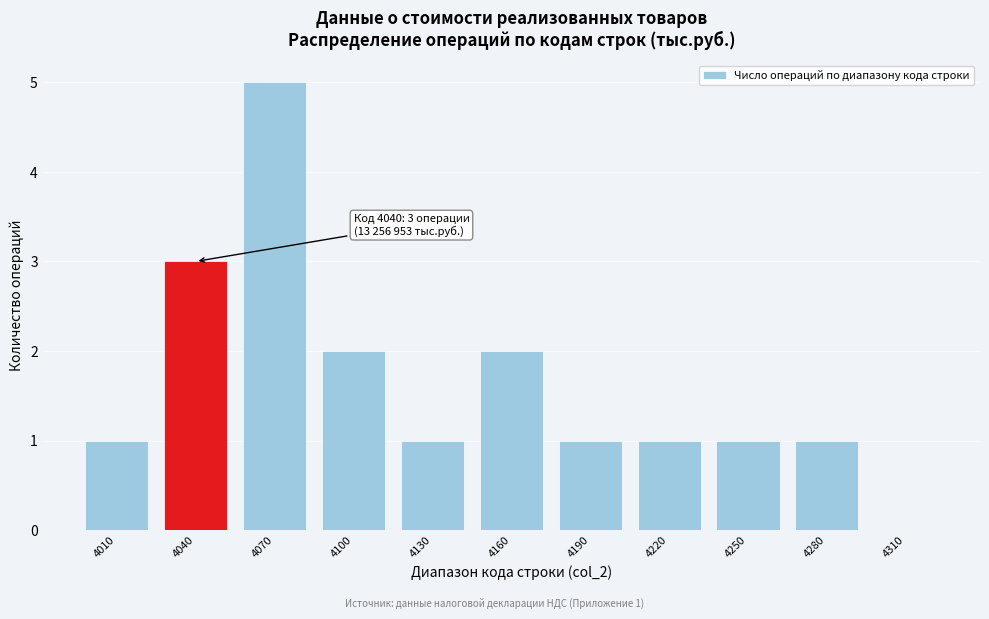

Reading left to right, transcribe all the data shown in this chart.

4010=1	4040=3	4070=5	4100=2	4130=1	4160=2	4190=1	4220=1	4250=1	4280=1	4310=0